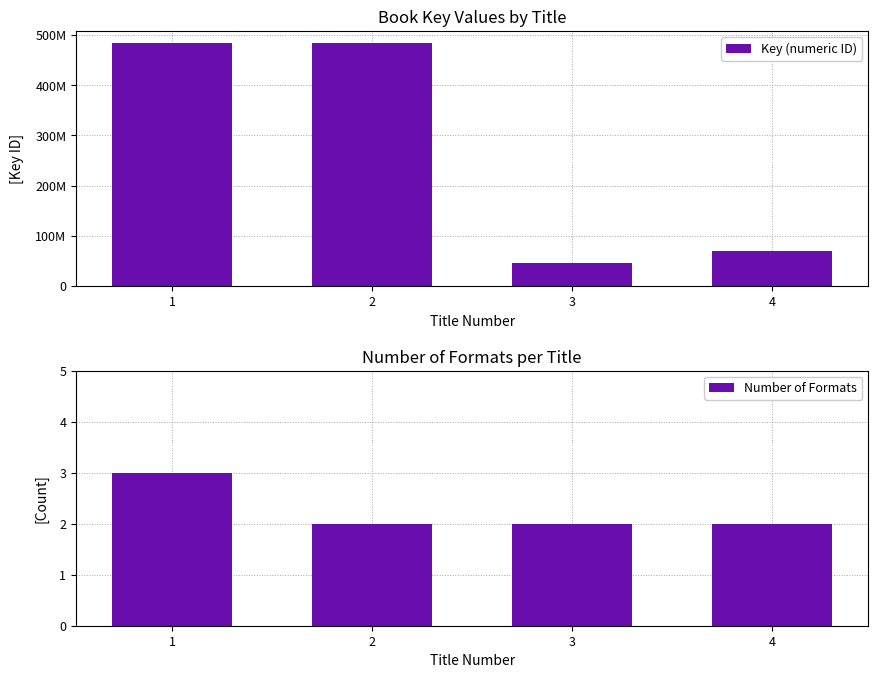

Rank the series by their average value, from lowest to highest.

Number of Formats, Key (numeric ID)